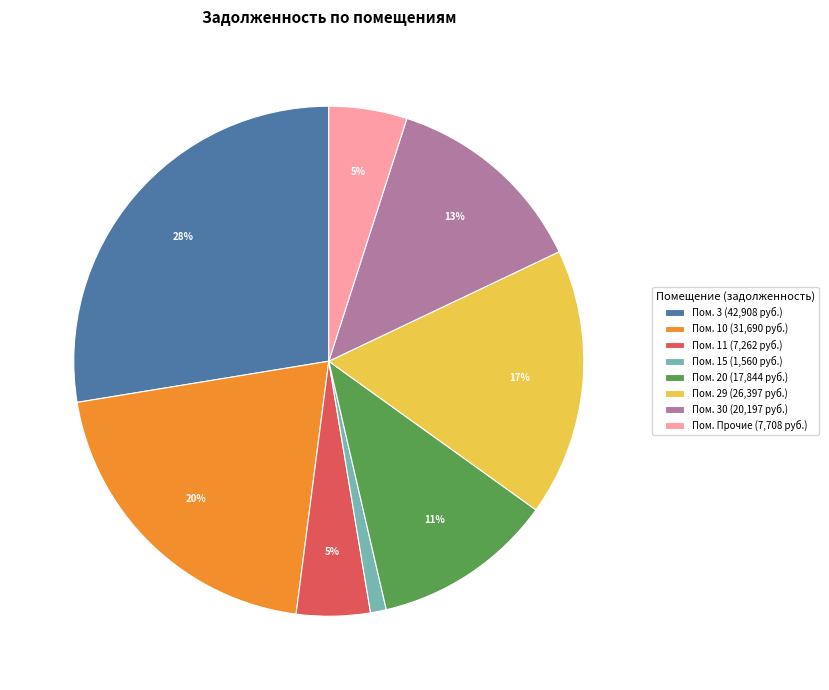

What is the largest slice in the pie chart?

Пом. 3 (42,908 руб.)